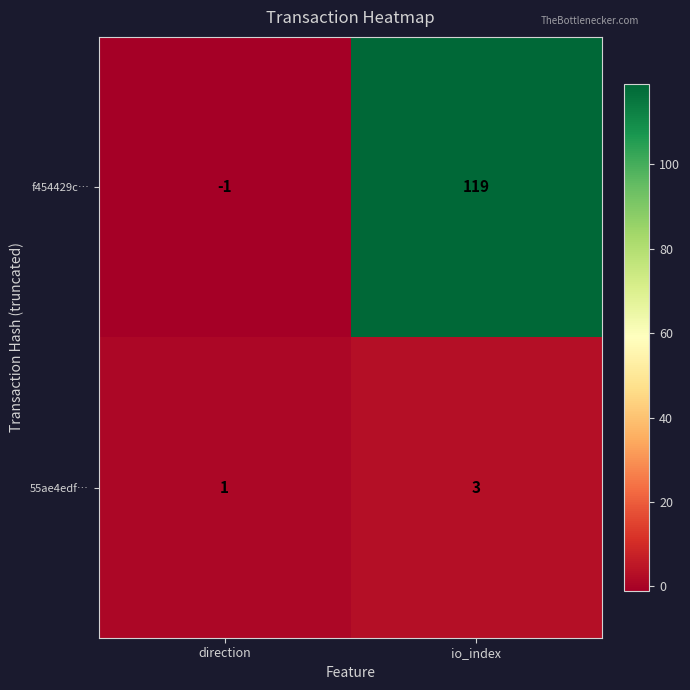

What is the difference between the f454429c… values at direction and io_index?

120